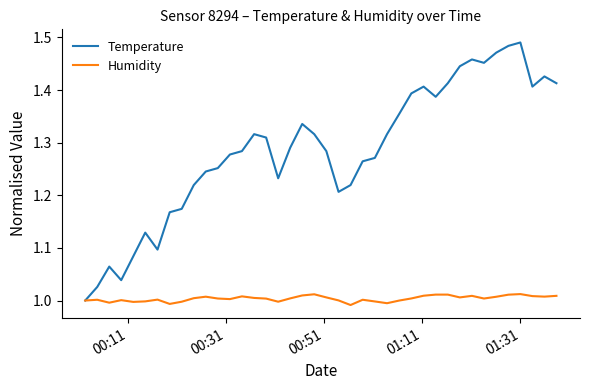

Which series has the largest total across all categories?

Temperature